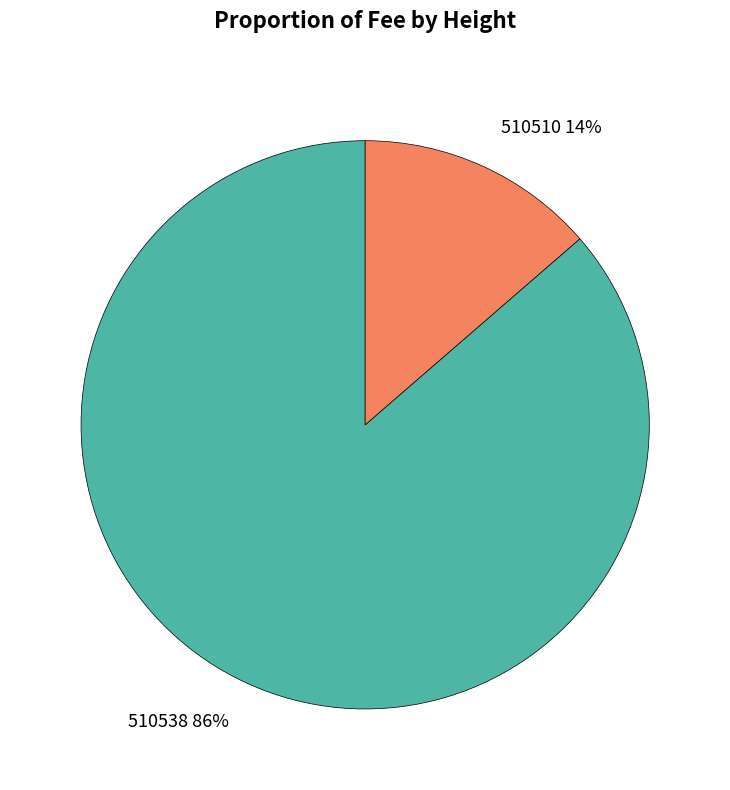

Is 510538 the majority of the pie?

Yes